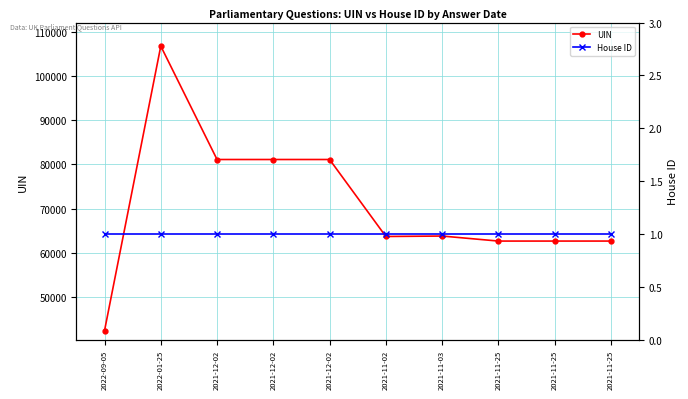

At which category is the sum across all series the highest?

2022-01-25